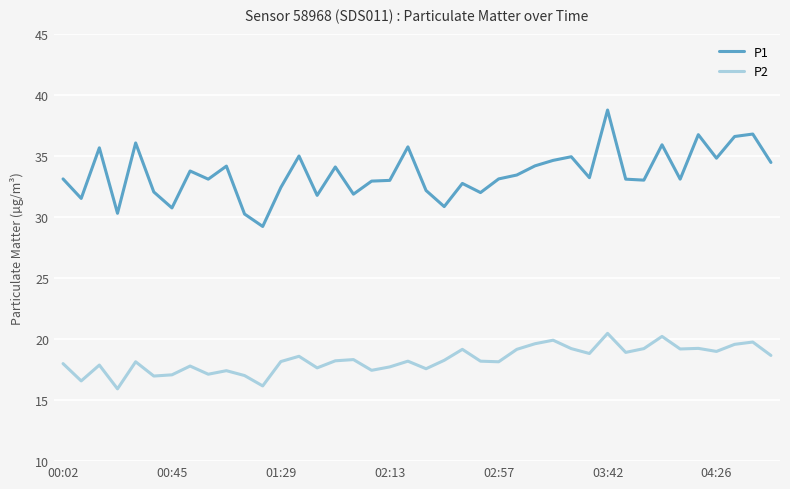

List the series in order of their overall mean, highest first.

P1, P2